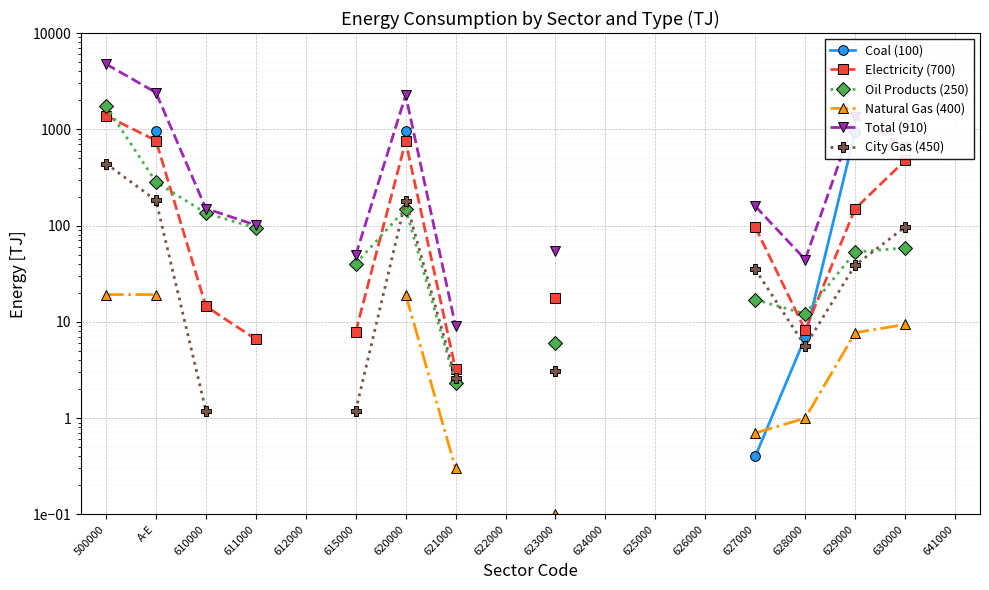

True or false: City Gas (450) and Coal (100) intersect in this chart.

True